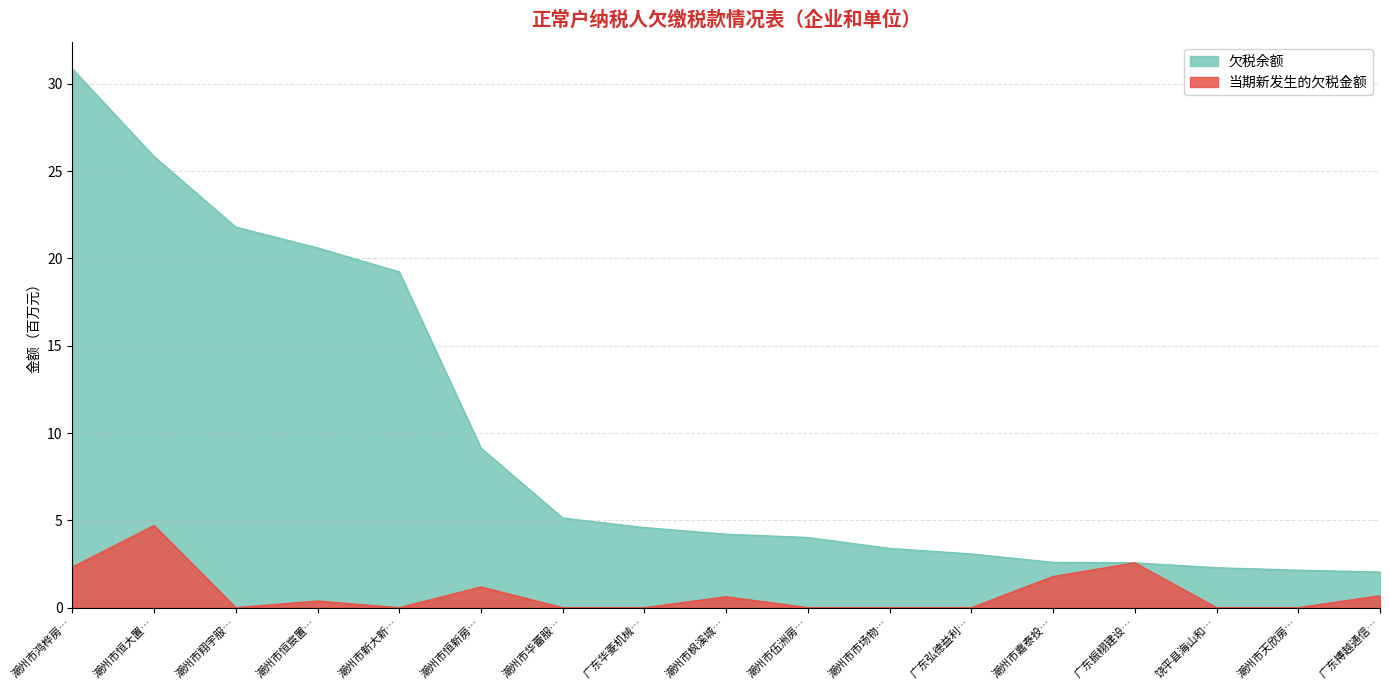

What is the sum of all 当期新发生的欠税金额 values?

14.2